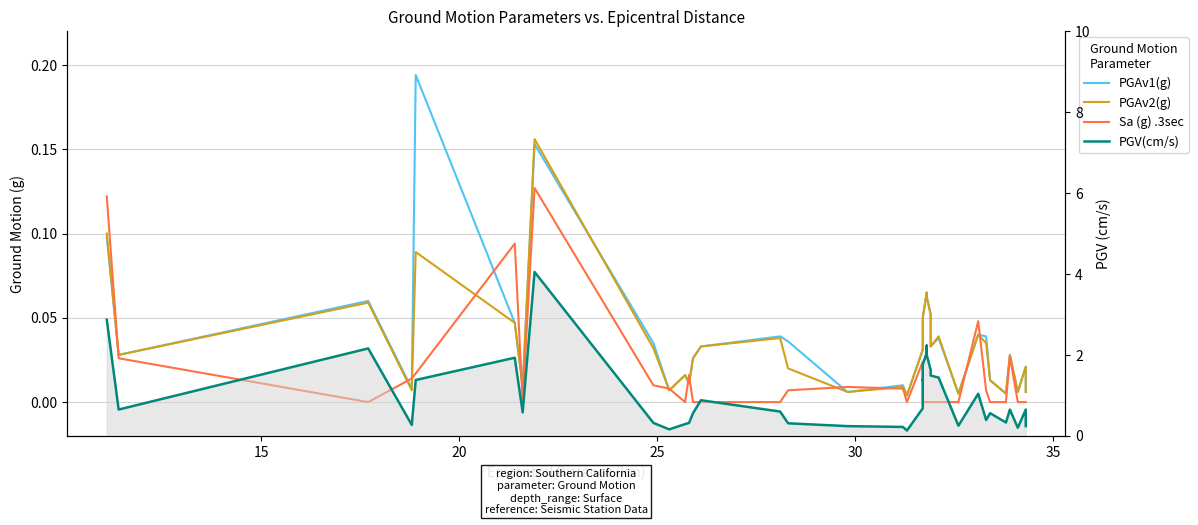

Reading right to left, what are all the values shown in this chart?

PGAv1(g): 0.0	0.0	0.0	0.0	0.0	0.0	0.0	0.0	0.0	0.0	0.0	0.0	0.1	0.1	0.1	0.1	0.1	0.0	0.0	0.0	0.0	0.0	0.0	0.0	0.0	0.0	0.0	0.0	0.0	0.0	0.0	0.0	0.2	0.0	0.0	0.2	0.0	0.1	0.0	0.1
PGAv2(g): 0.0	0.0	0.0	0.0	0.0	0.0	0.0	0.0	0.0	0.0	0.0	0.0	0.1	0.1	0.1	0.1	0.1	0.0	0.0	0.0	0.0	0.0	0.0	0.0	0.0	0.0	0.0	0.0	0.0	0.0	0.0	0.0	0.2	0.0	0.0	0.1	0.0	0.1	0.0	0.1
Sa (g) .3sec: 0.0	0.0	0.0	0.0	0.0	0.0	0.0	0.0	0.0	0.0	0.0	0.0	0.0	0.0	0.0	0.0	0.0	0.0	0.0	0.0	0.0	0.0	0.0	0.0	0.0	0.0	0.0	0.0	0.0	0.0	0.0	0.0	0.1	0.0	0.1	0.0	0.0	0.0	0.0	0.1
PGV(cm/s): 0.2	0.5	0.7	0.2	0.7	0.3	0.6	0.4	1.0	0.2	1.4	1.5	1.6	2.0	2.2	2.0	1.8	1.7	1.4	1.4	0.7	0.1	0.2	0.2	0.3	0.6	0.9	0.6	0.3	0.3	0.2	0.3	4.0	0.6	1.9	1.4	0.3	2.2	0.7	2.9